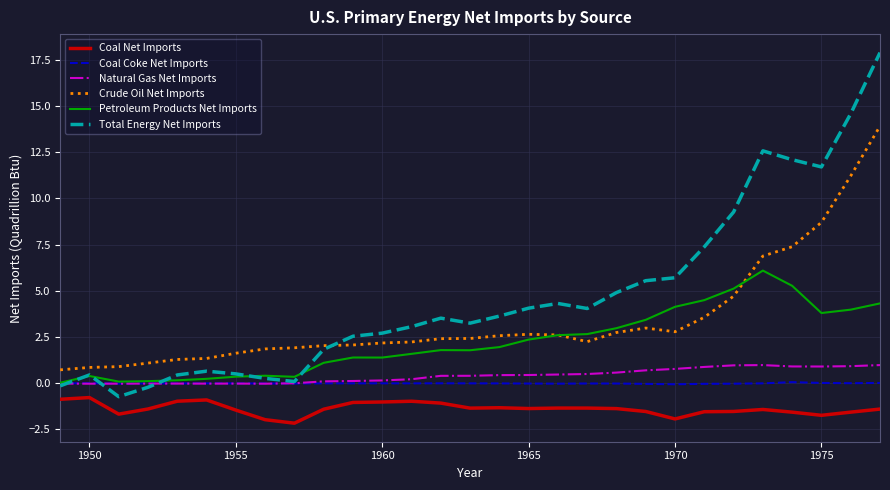

What is the greatest value displayed?

17.9